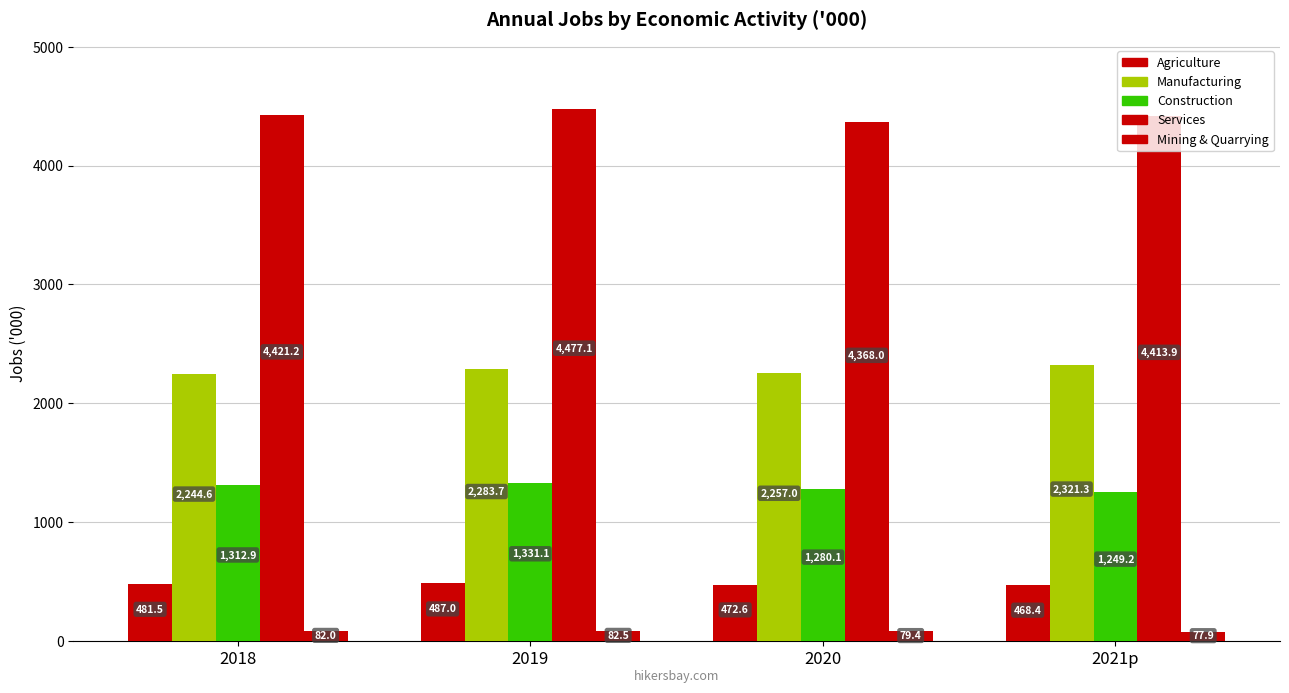

How many categories are shown in the chart?

4